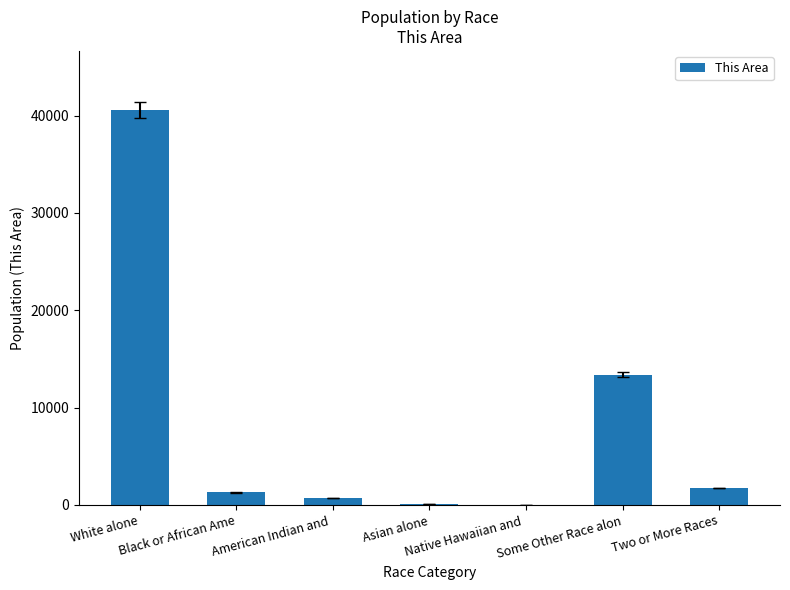

Are the bars horizontal?

No